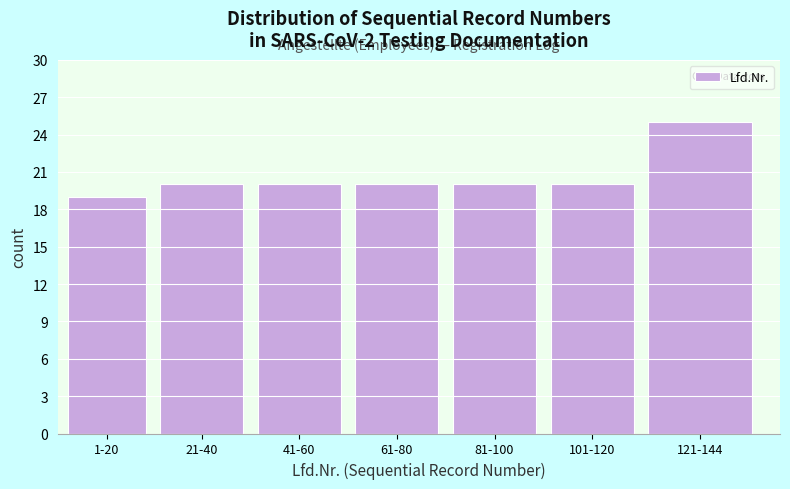

Reading right to left, extract all data points from this chart.

25	20	20	20	20	20	19